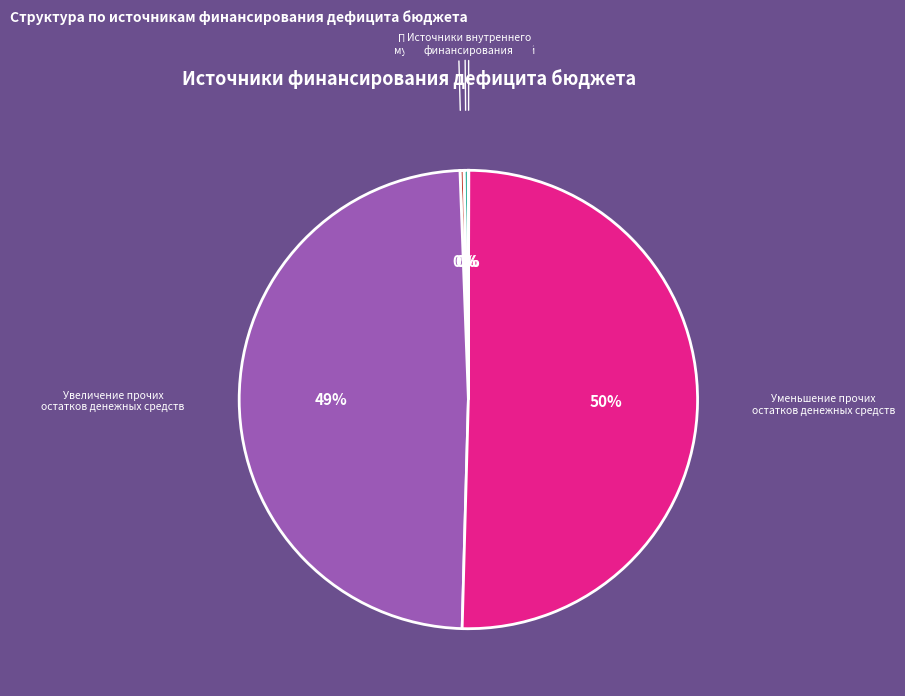

True or false: Получение кредитов от кредитных организаций accounts for 0% of the total.

True